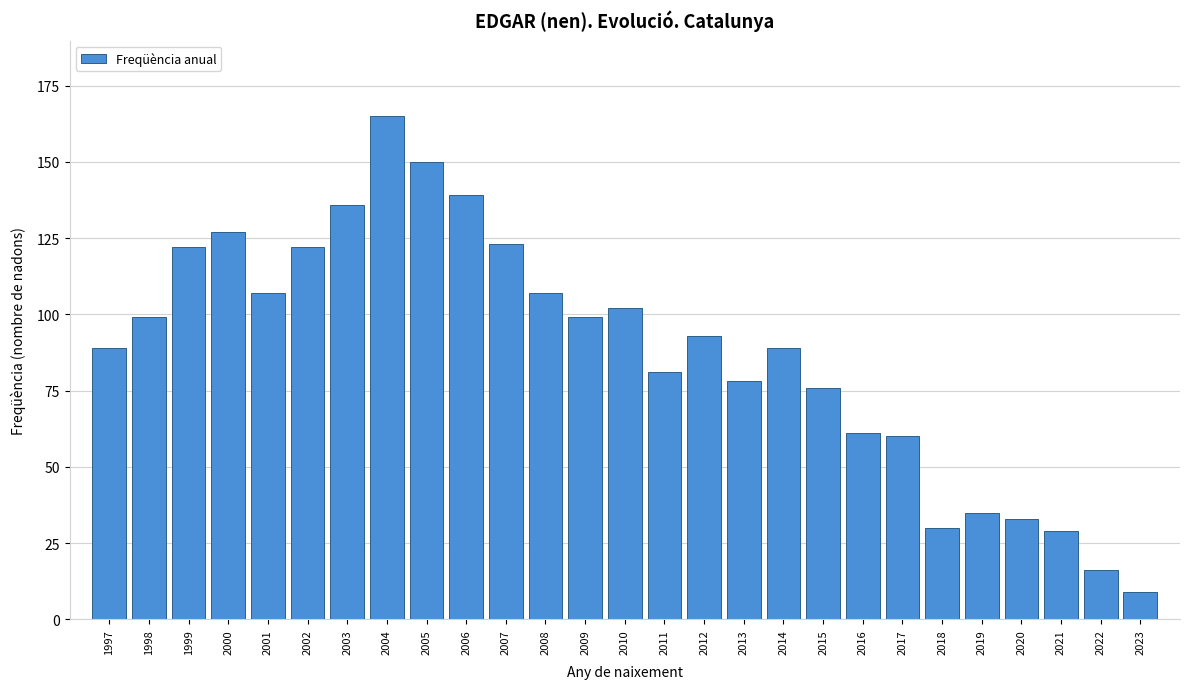

Reading left to right, extract all data points from this chart.

1997=89	1998=99	1999=122	2000=127	2001=107	2002=122	2003=136	2004=165	2005=150	2006=139	2007=123	2008=107	2009=99	2010=102	2011=81	2012=93	2013=78	2014=89	2015=76	2016=61	2017=60	2018=30	2019=35	2020=33	2021=29	2022=16	2023=9